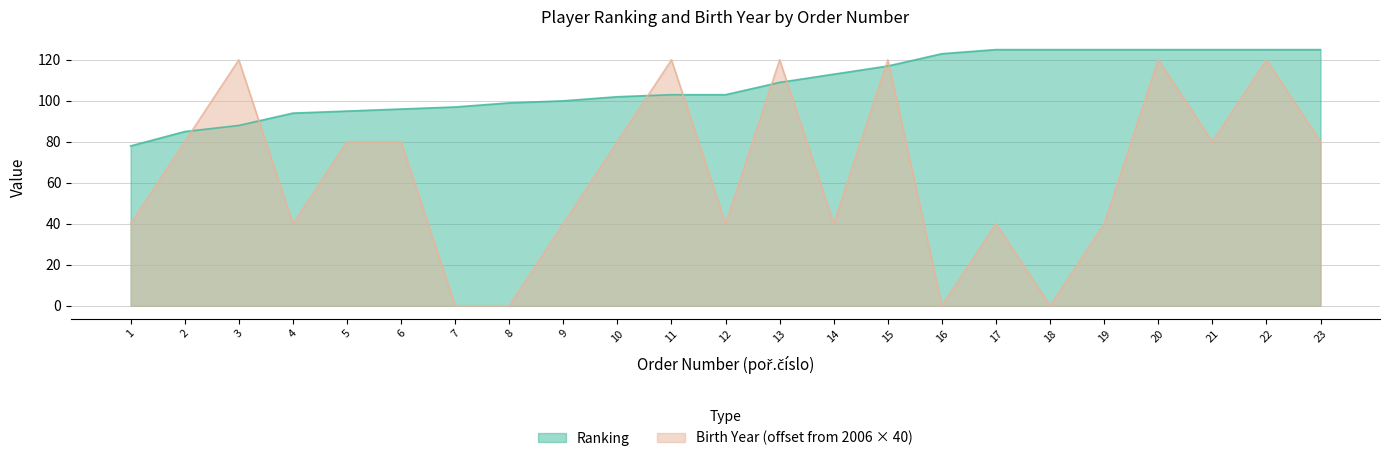

True or false: Ranking and Birth Year intersect in this chart.

True